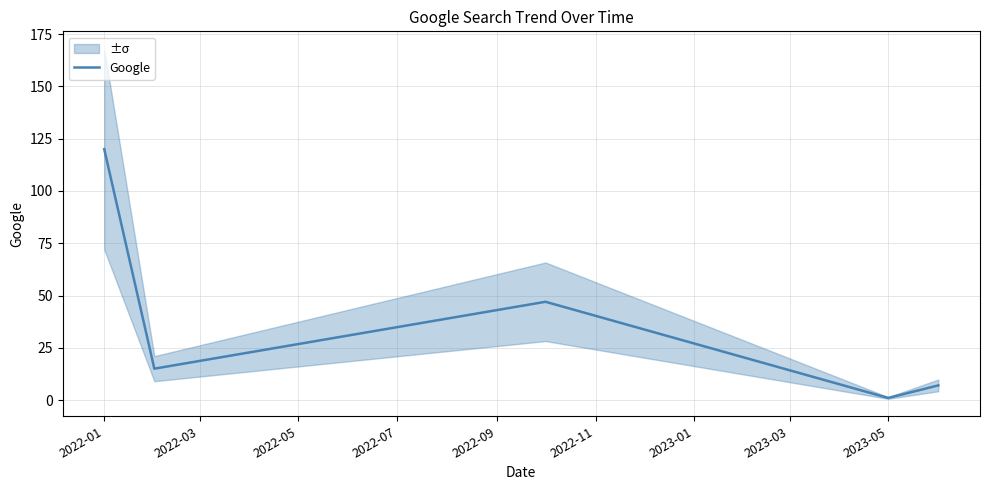

Reading left to right, transcribe all the data shown in this chart.

120	15	47	1	7